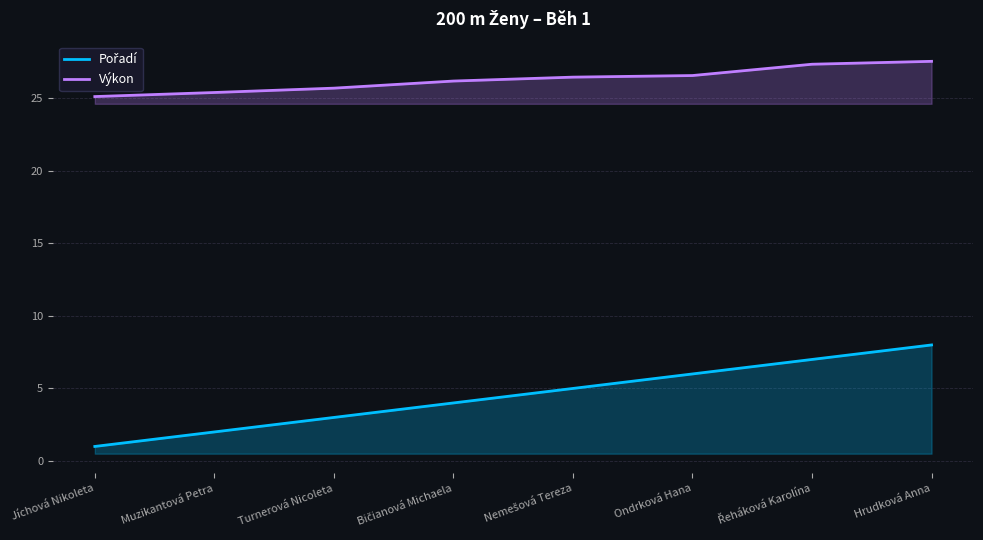

What is the sum of all Výkon values?

210.4